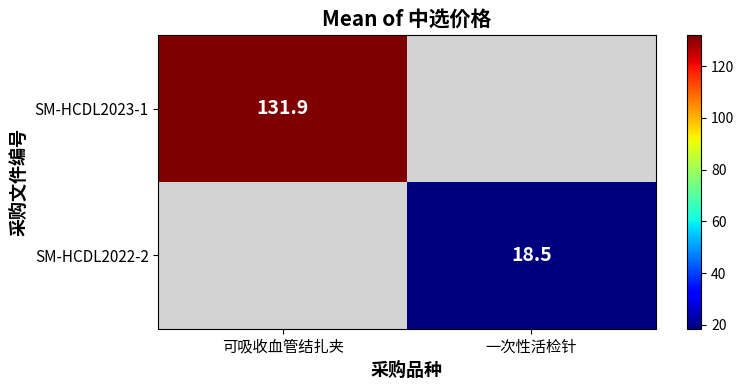

Is the value of SM-HCDL2022-2 at 一次性活检针 greater than the value of SM-HCDL2023-1 at 可吸收血管结扎夹?

No